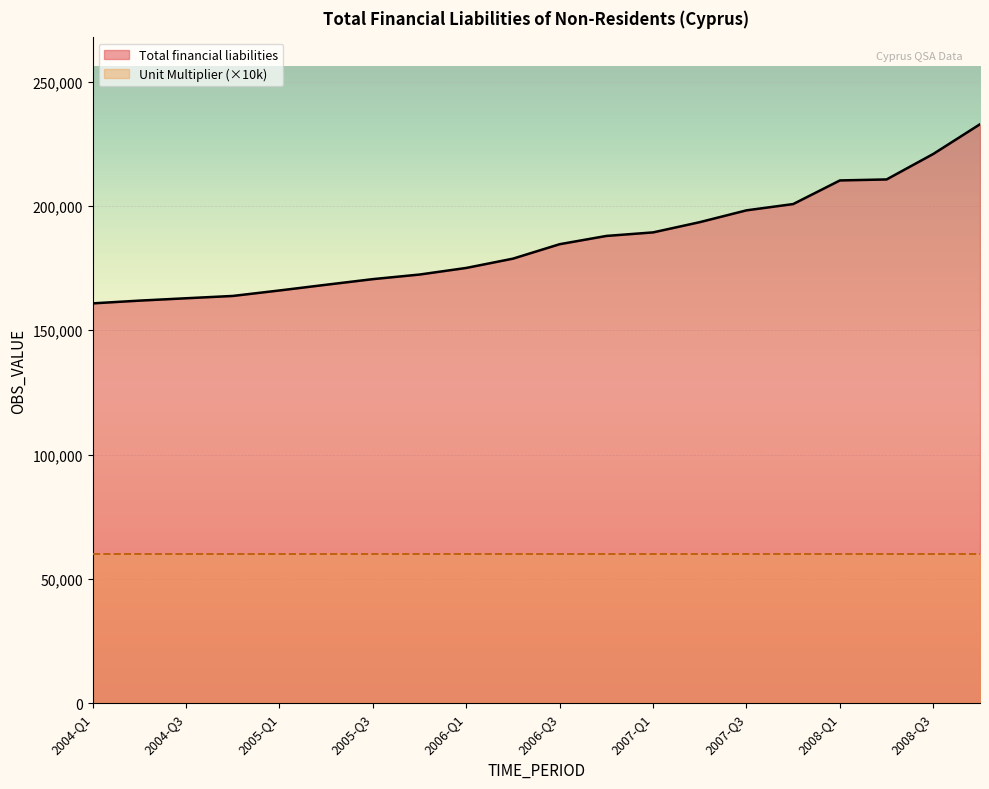

Where is the data nearest to the value 196827?

2007-Q3